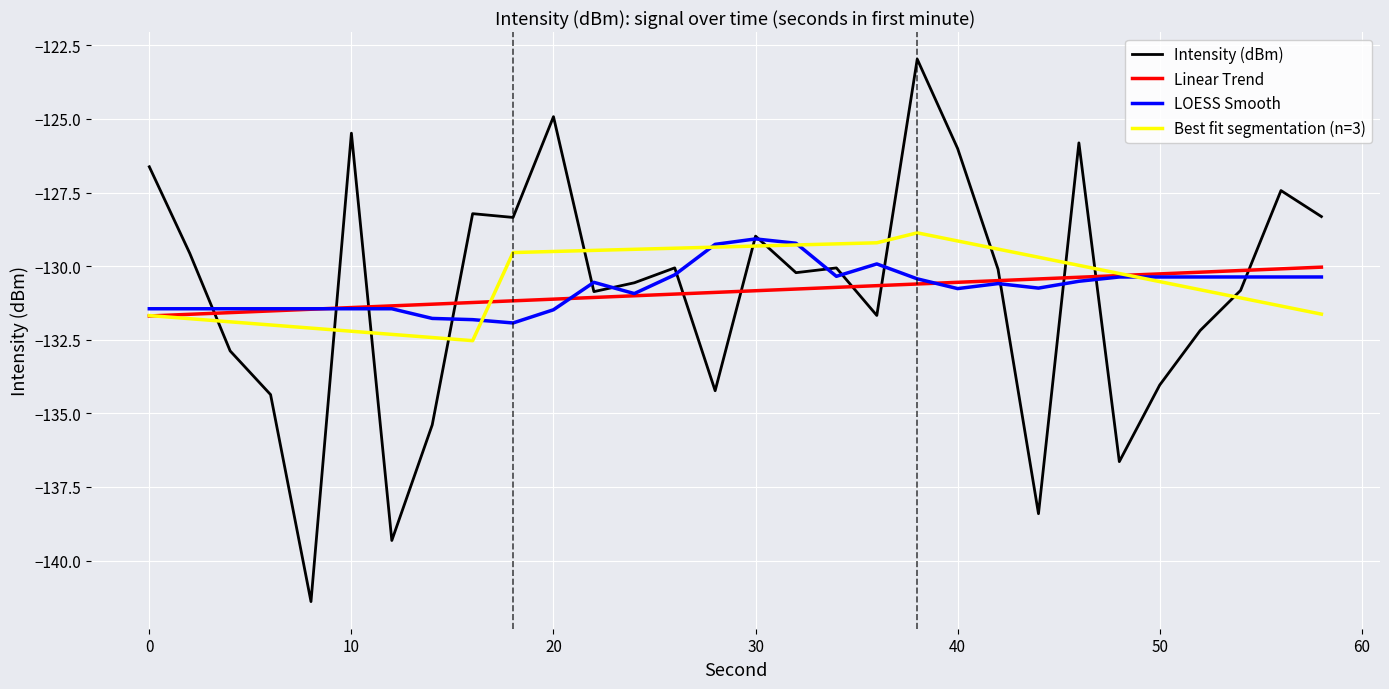

What is the difference between the maximum and second lowest values in the Linear Trend series?

1.6